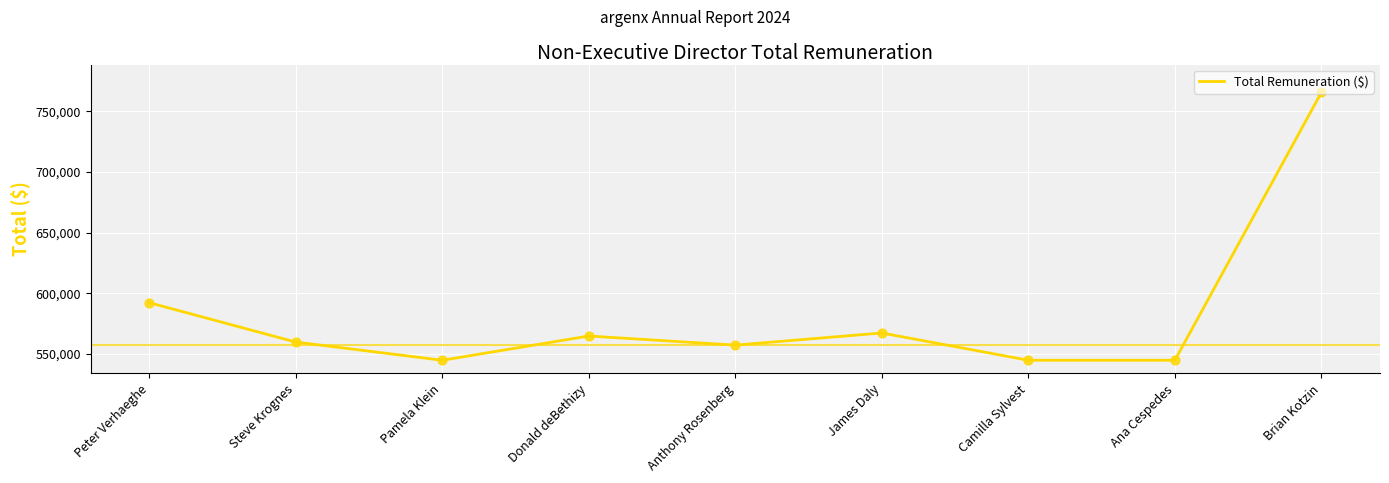

Approximately how many times larger is the value at Donald deBethizy compared to Pamela Klein?

1.0